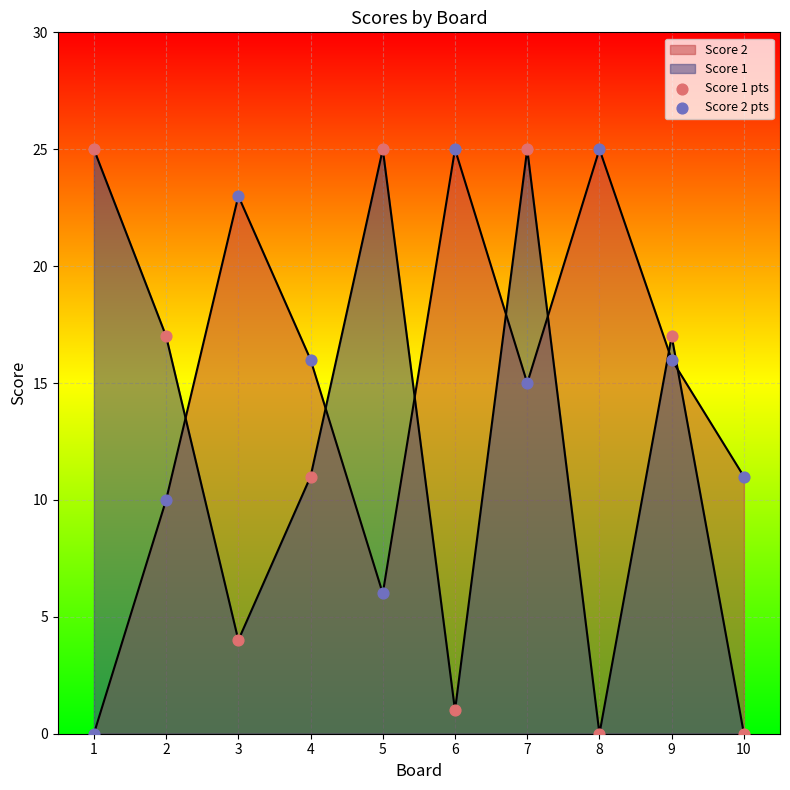

How many lines are shown in the chart?

2